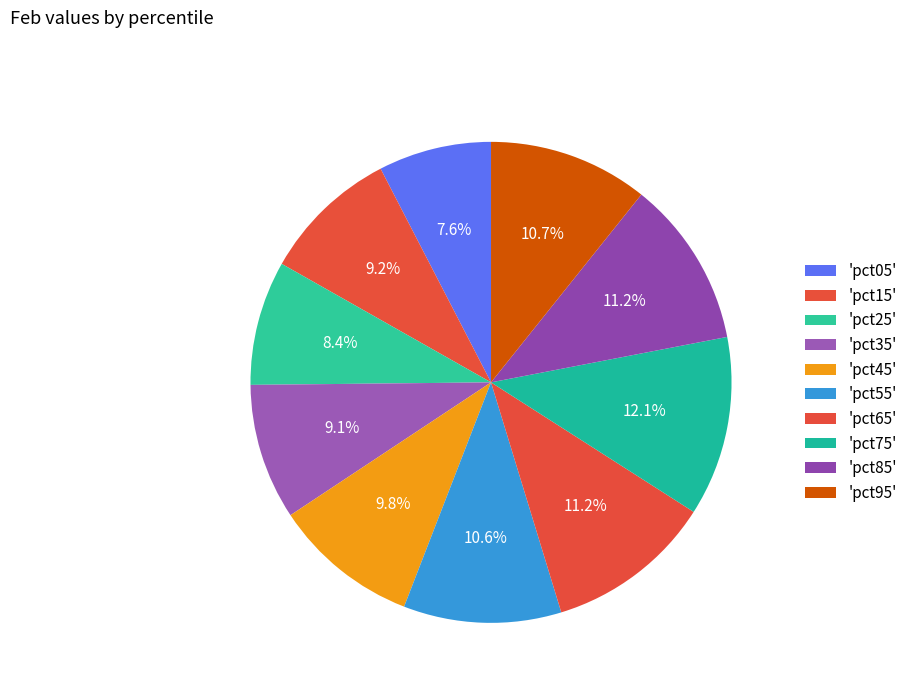

How many segments does this pie chart have?

10